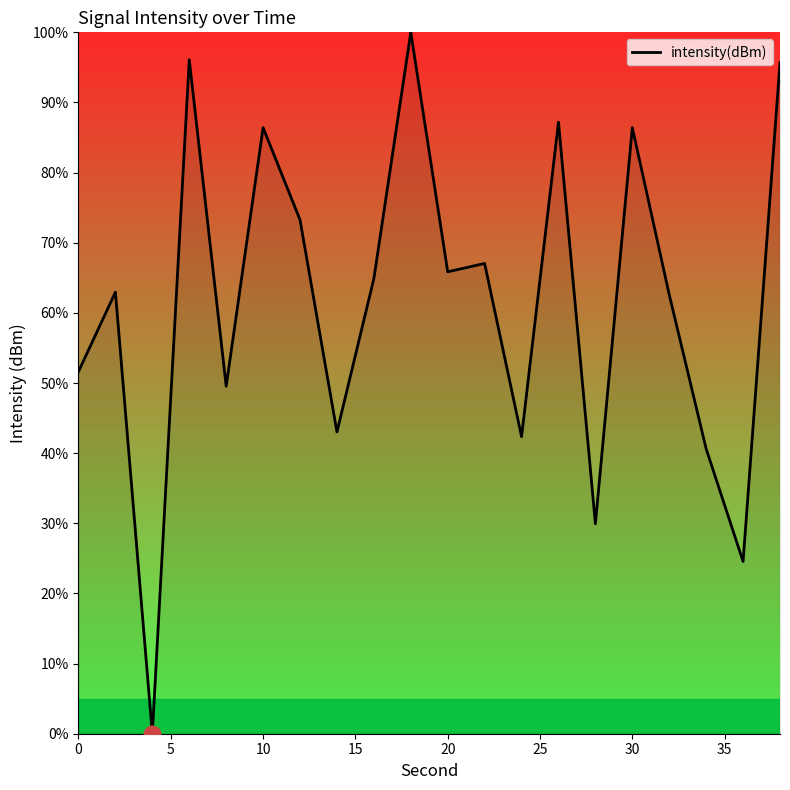

What is the greatest value displayed?

100.0